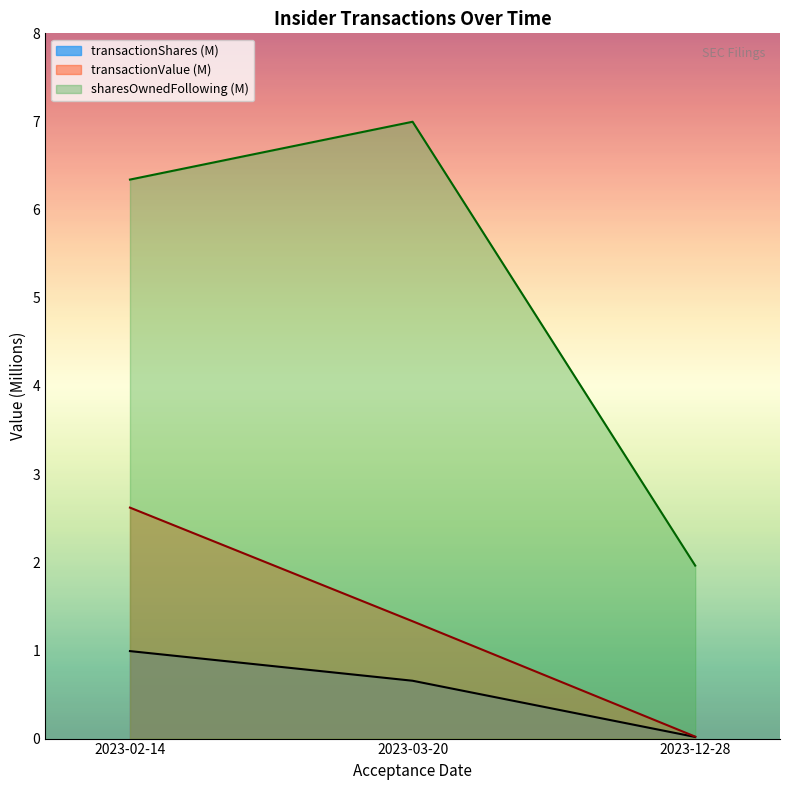

At which label does sharesOwnedFollowing (M) first exceed 6?

2023-02-14